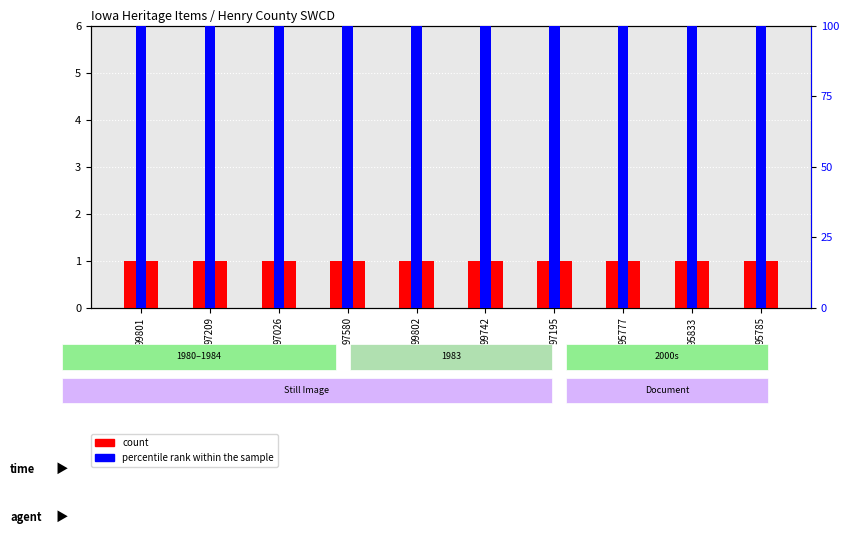

Reading right to left, what are all the values shown in this chart?

count: 95785=1	95833=1	95777=1	97195=1	99742=1	99802=1	97580=1	97026=1	97209=1	99801=1
percentile rank within the sample: 95785=100	95833=100	95777=100	97195=100	99742=100	99802=100	97580=100	97026=100	97209=100	99801=100